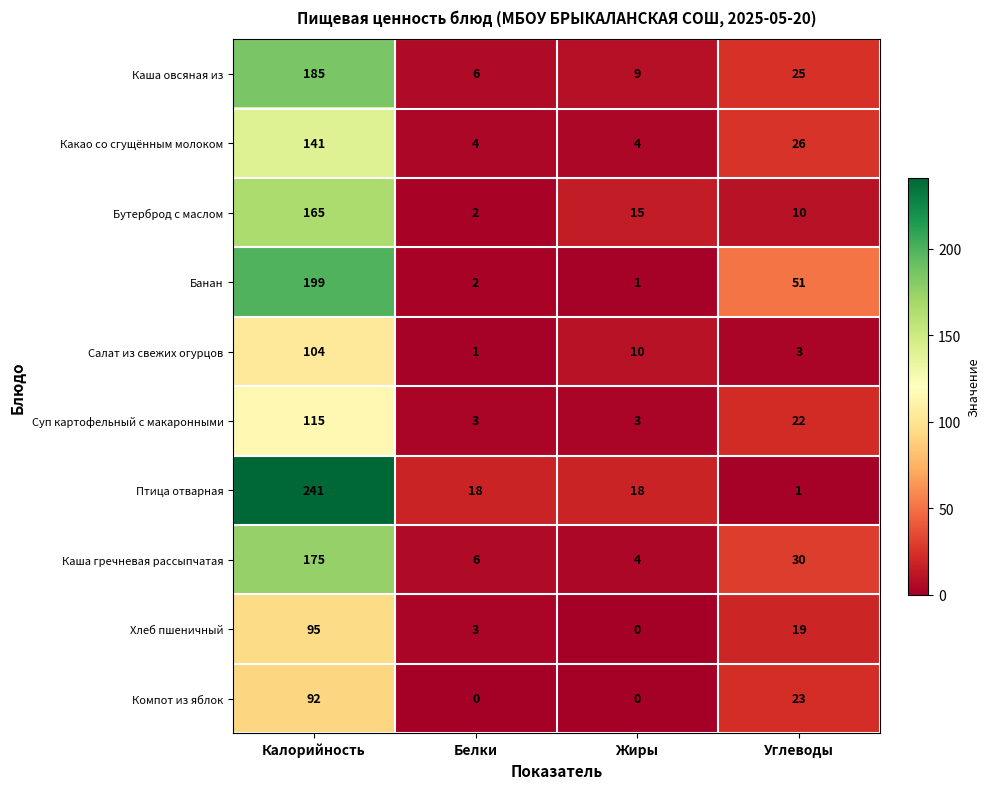

Is it true that Каша овсяная из equals 9 at Белки?

False